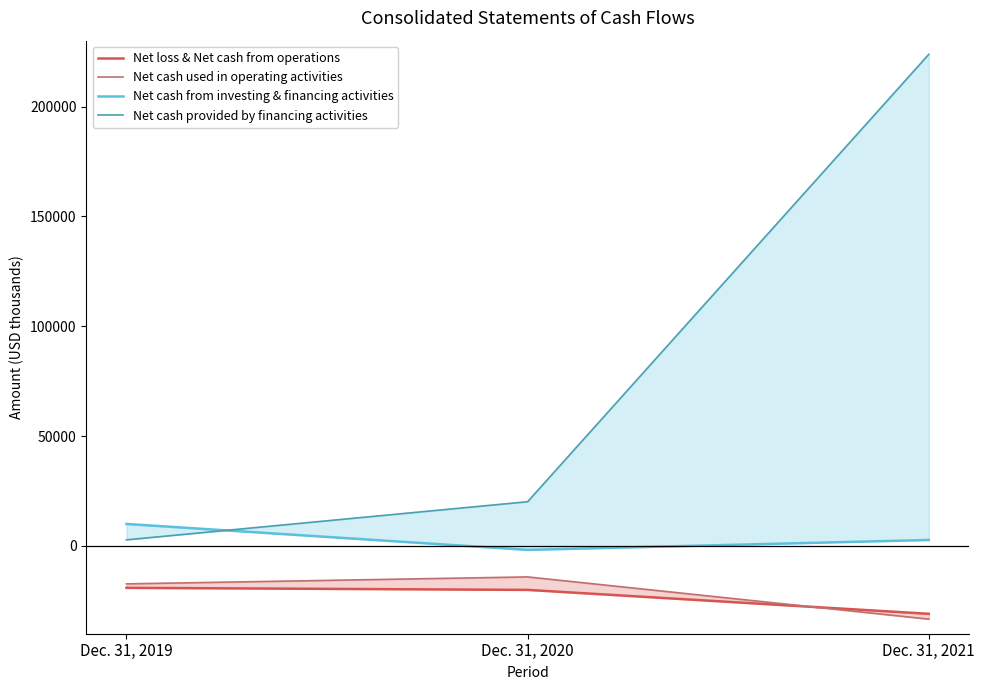

Read the Net cash provided by financing activities value at Dec. 31, 2019, to the nearest 50.

2750